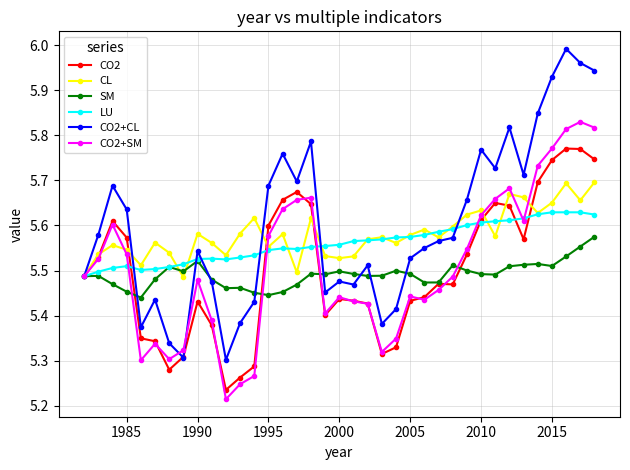

At how many categories does at least one series exceed 5?

37